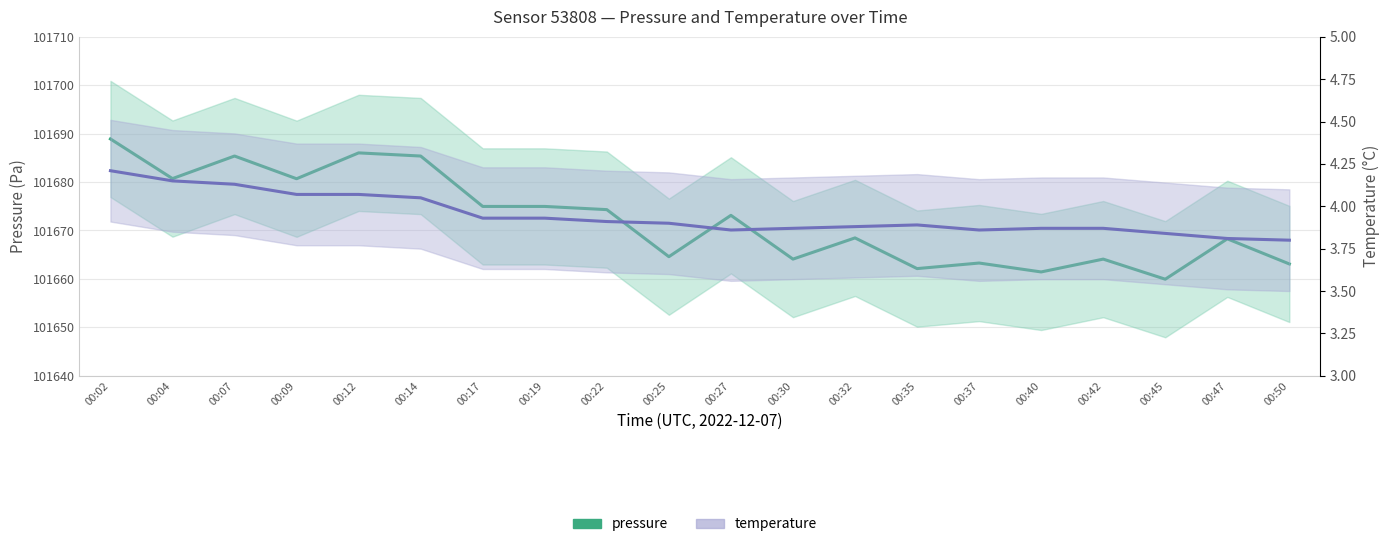

What are all the series names shown in the legend?

pressure, temperature